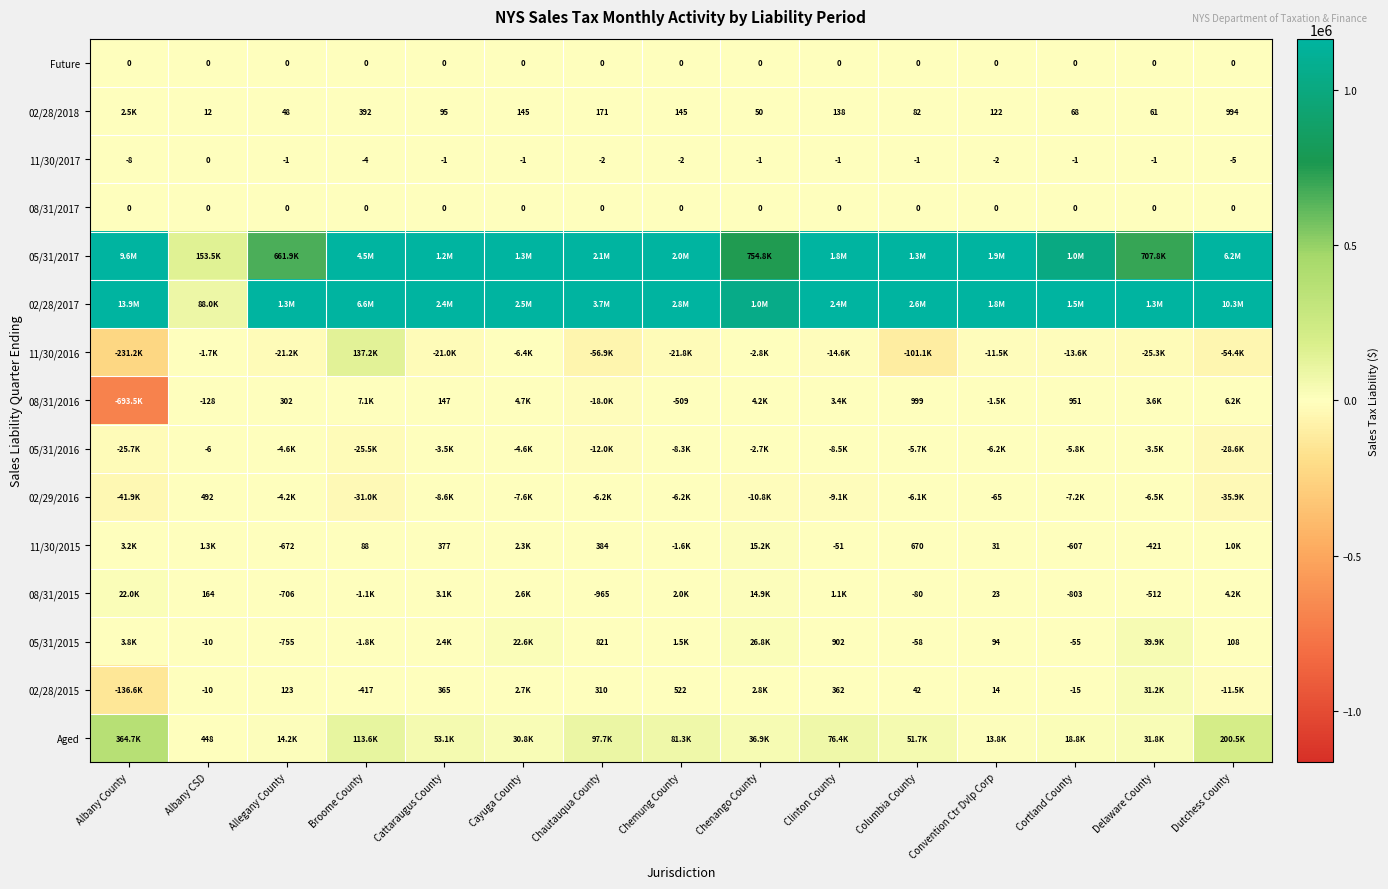

How many data points in 11/30/2017 are above -1?

1